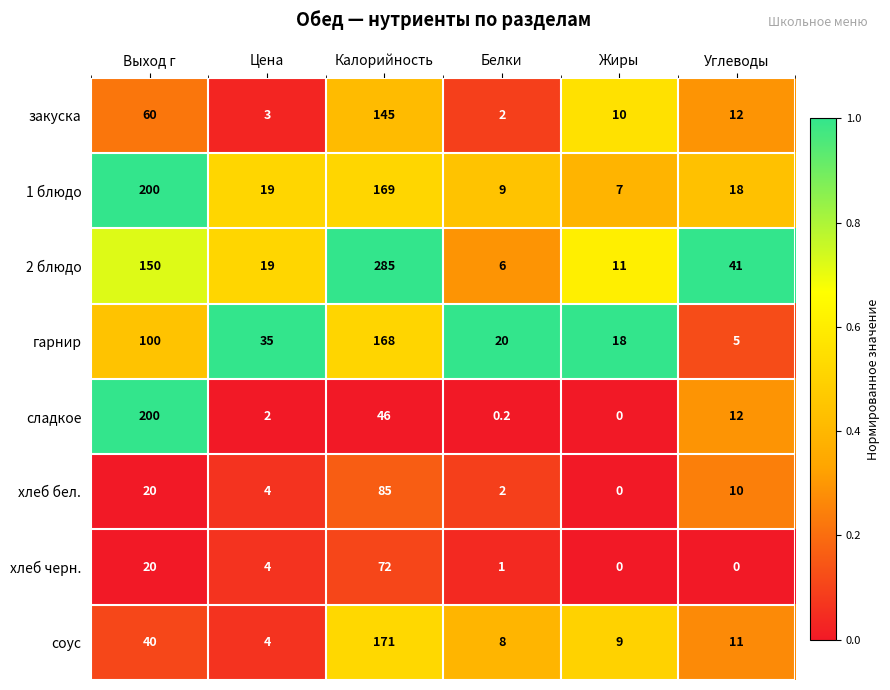

At how many categories does at least one series exceed 0?

6